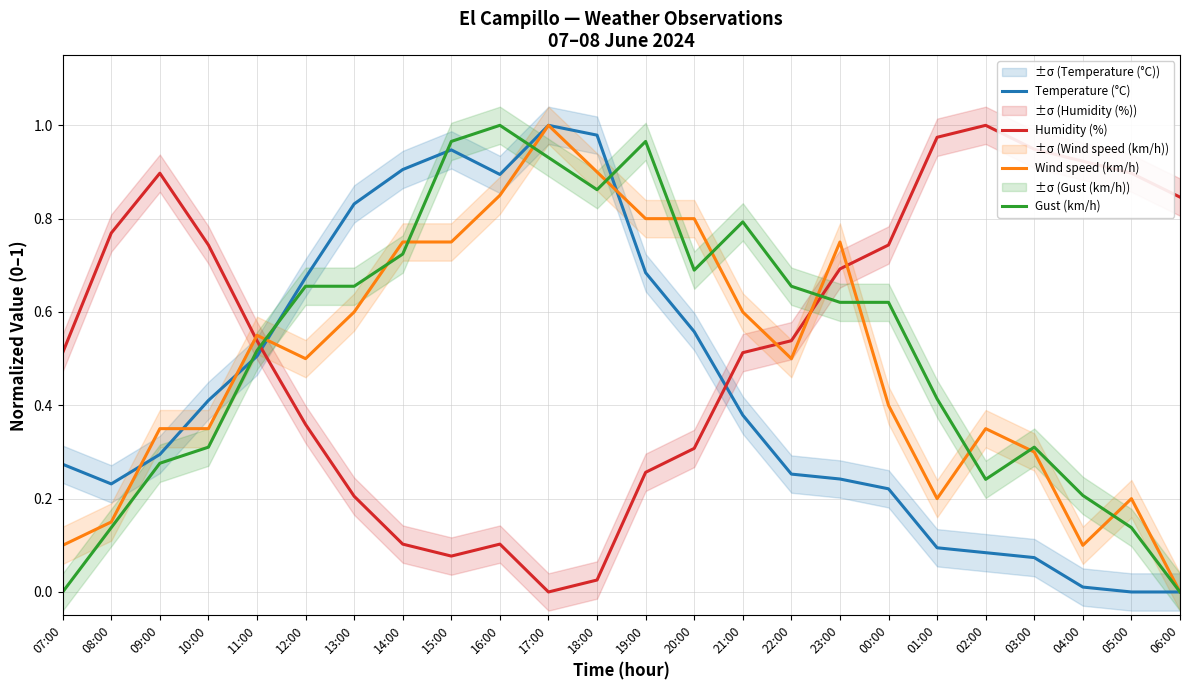

Which series has the largest range (max minus min)?

Temperature (°C)